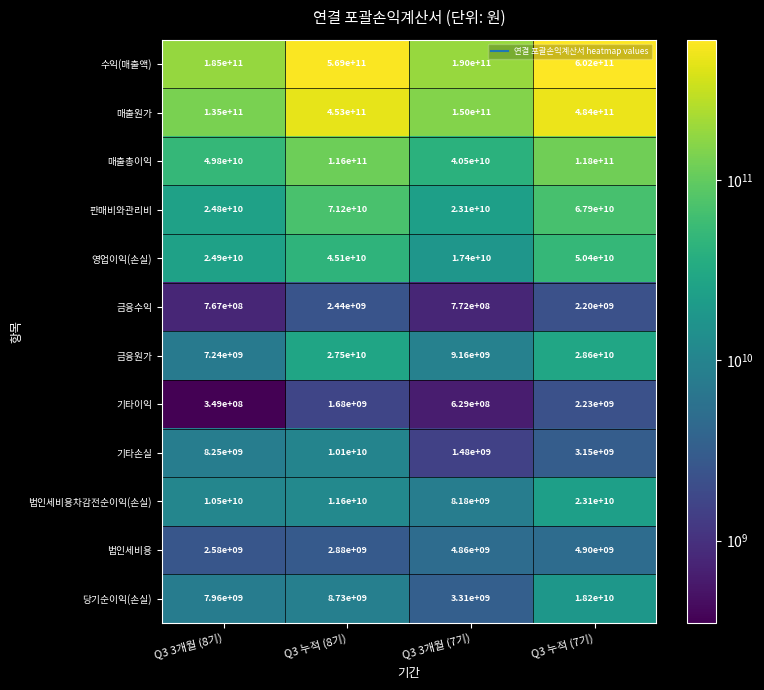

Which series has the widest spread of values?

수익(매출액)